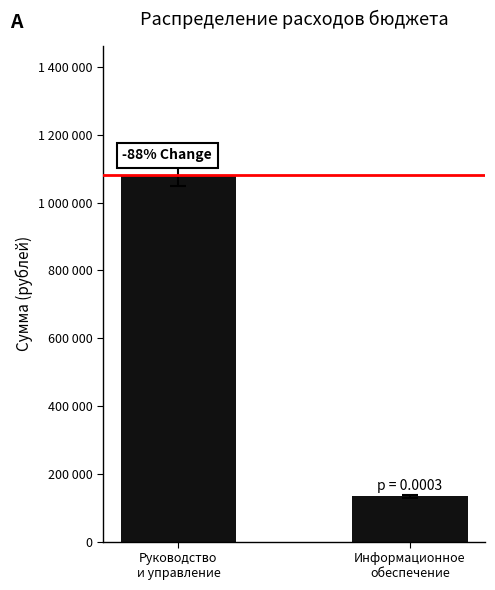

What is the label of the 1st bar from the right?

Информационное
обеспечение